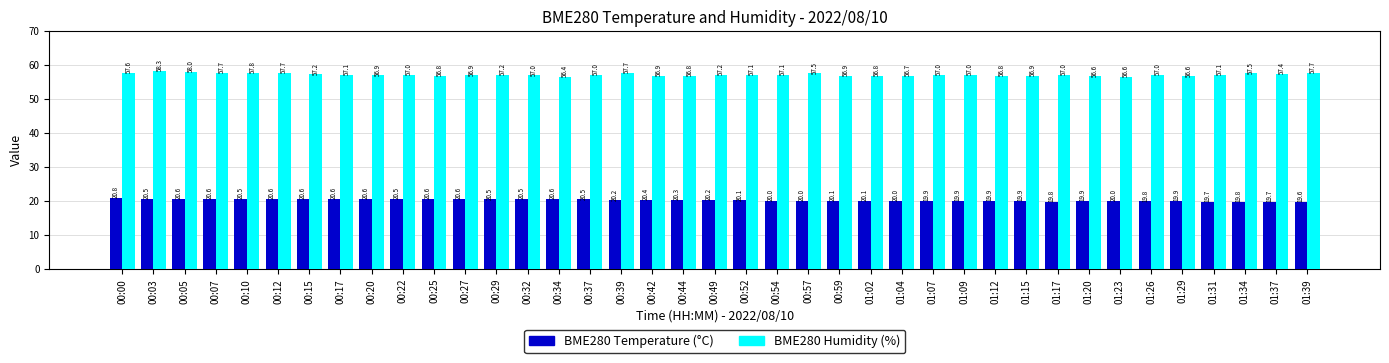

What is the greatest value displayed?

58.3